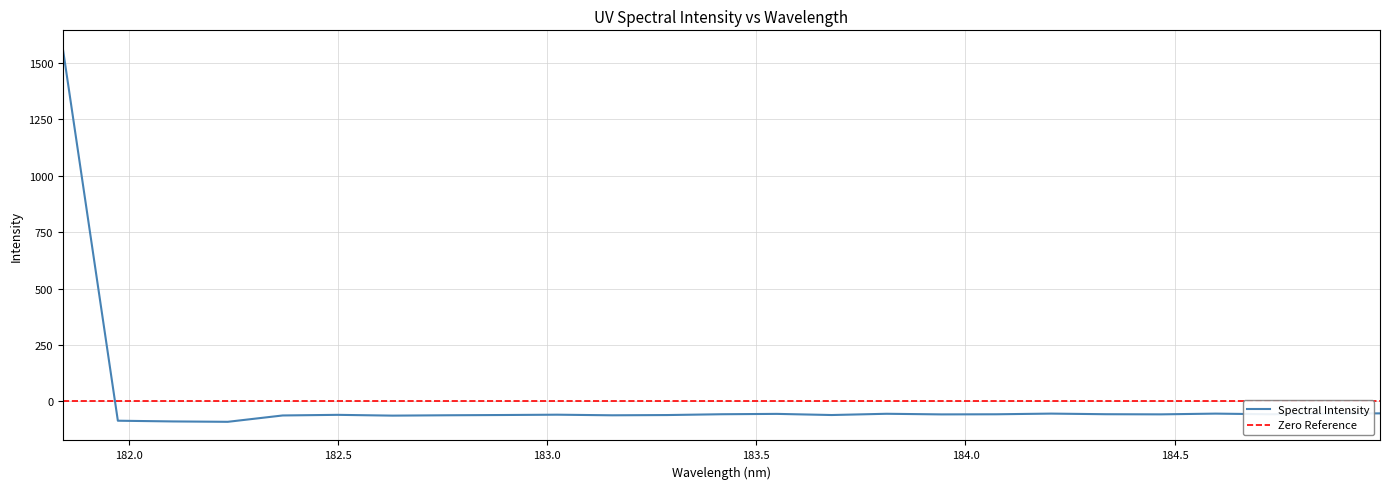

Count the number of values greater than -57.

11